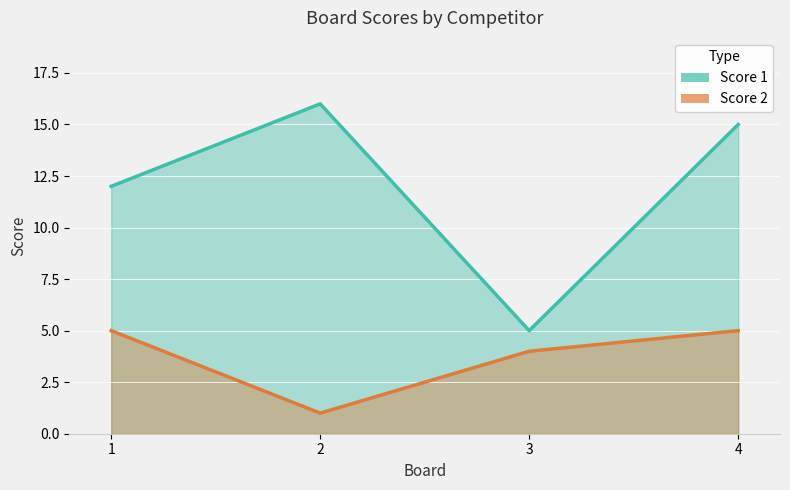

Rank the series by their average value, from highest to lowest.

Score 1, Score 2